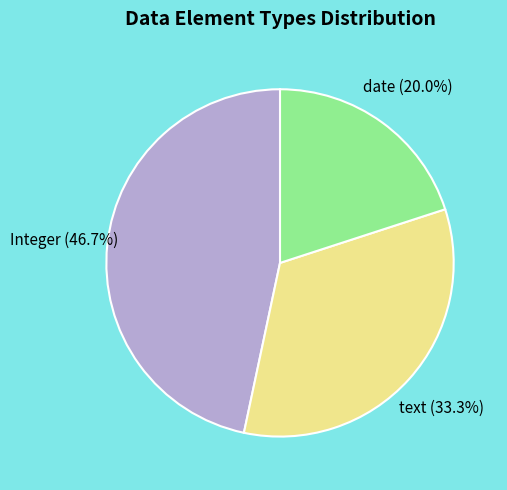

Is there any slice that represents more than half of the pie?

No